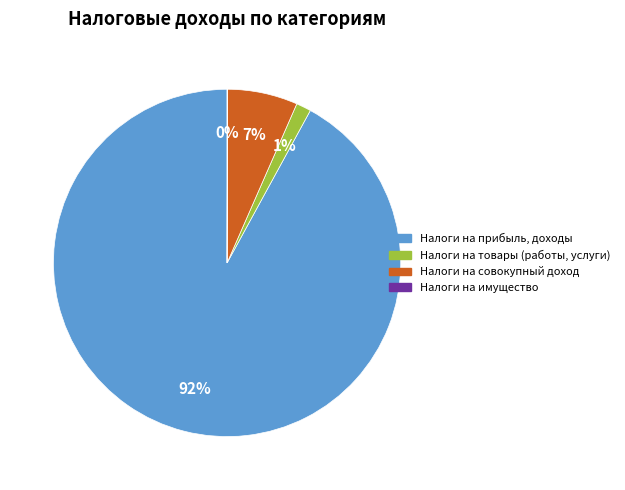

To the nearest percent, what is the difference between the largest and smallest slice percentages?

92%